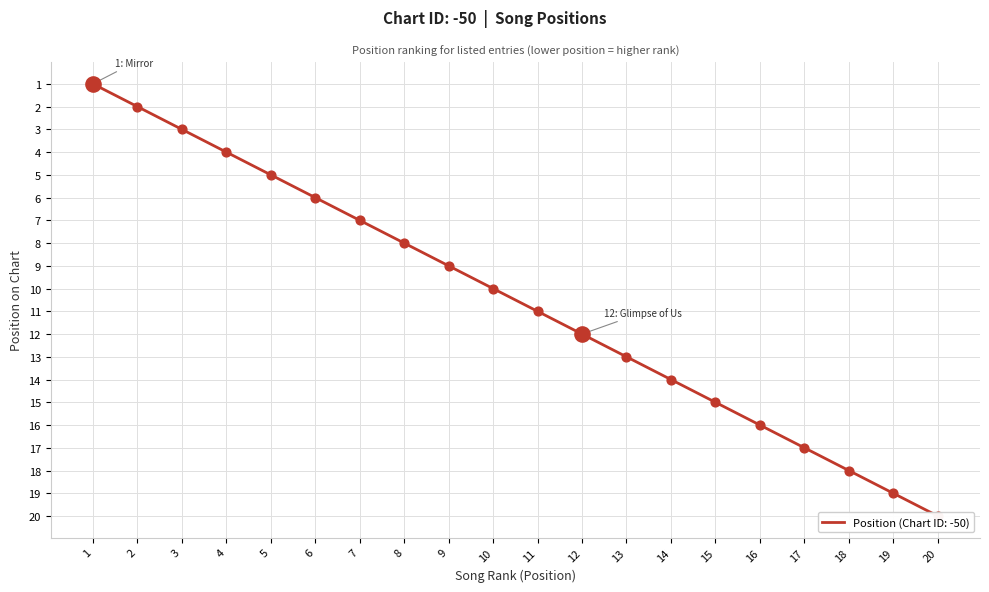

Which has a higher value, 8 or 7?

8